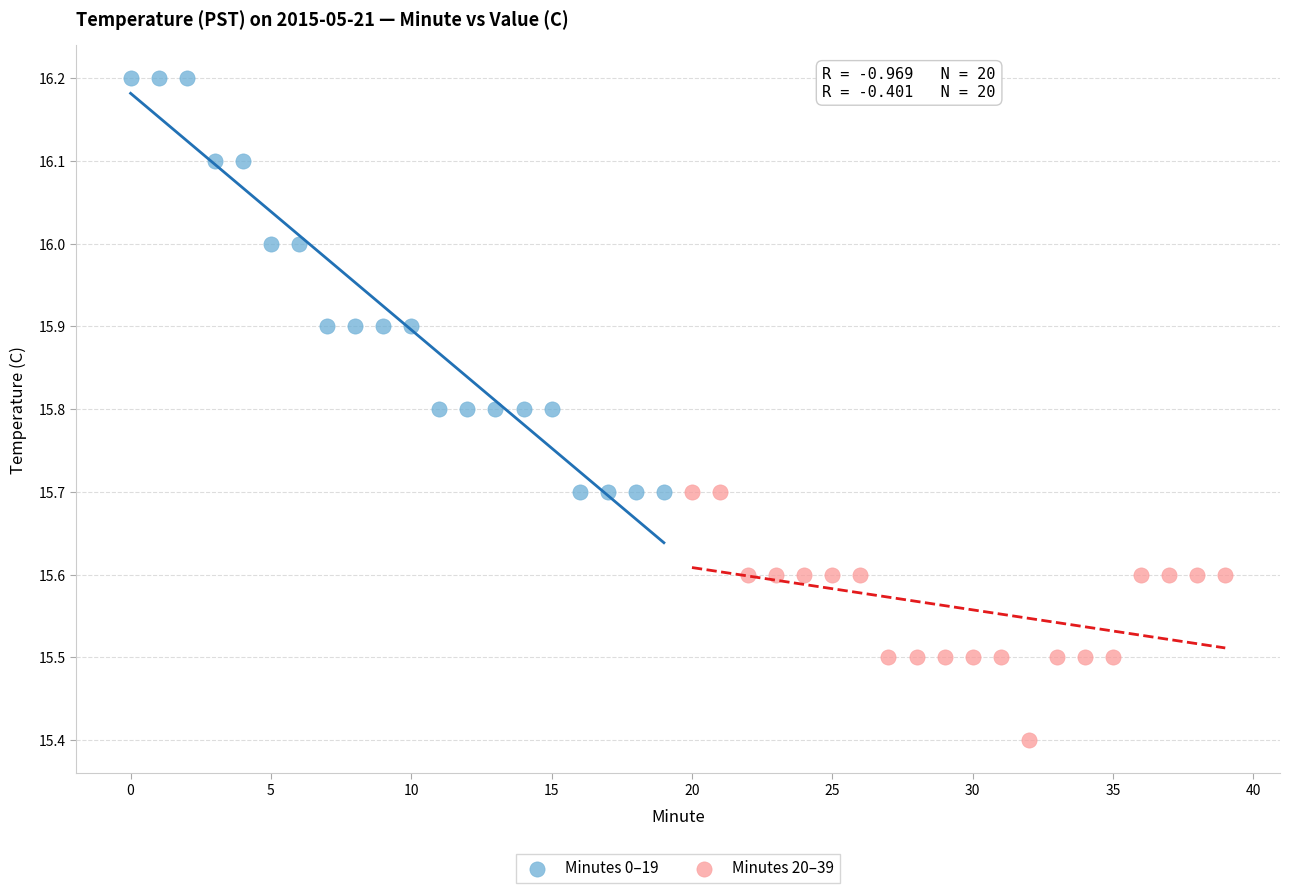

Which series contains the highest Y value?

Minutes 0–19